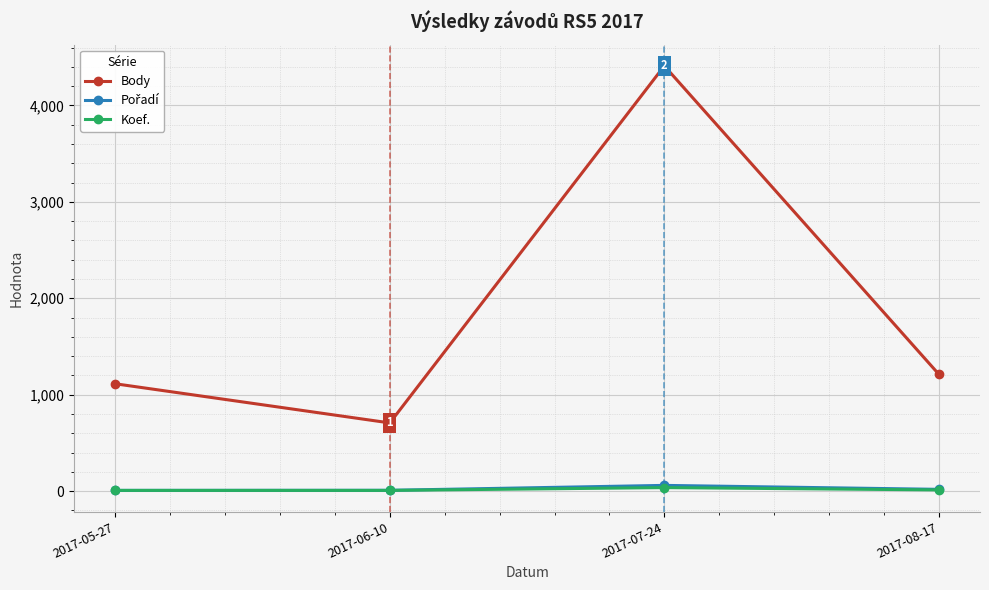

True or false: Koef. and Body intersect in this chart.

False